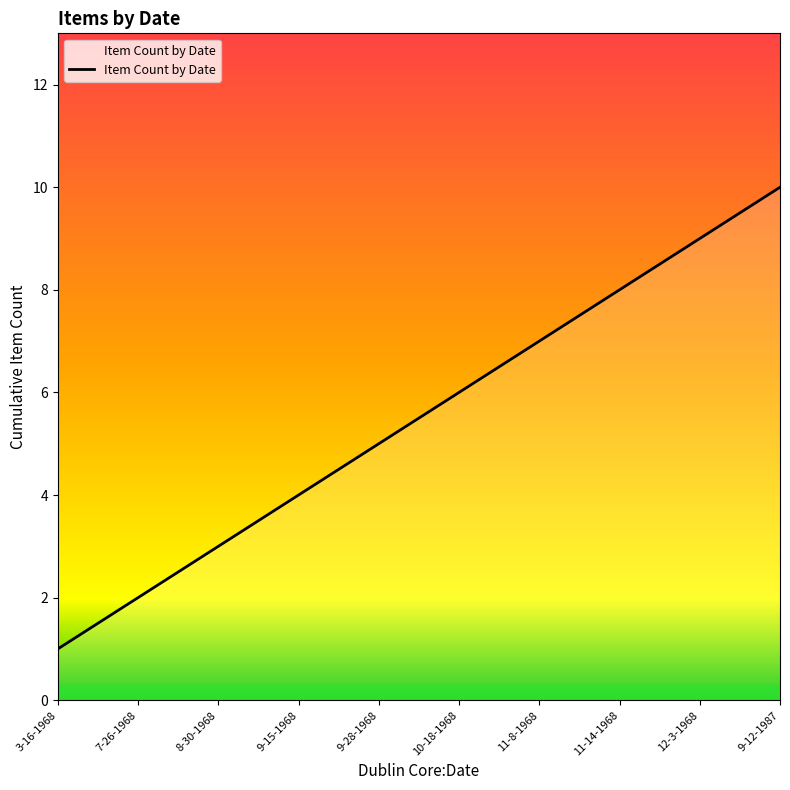

How many lines are shown in the chart?

1